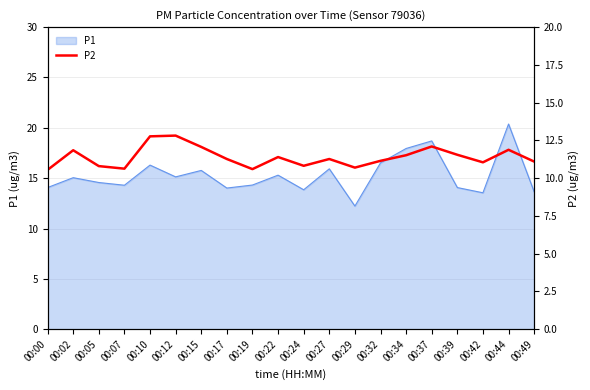

List the labels in order of value, smallest first.

00:00, 00:19, 00:07, 00:29, 00:05, 00:24, 00:42, 00:49, 00:32, 00:17, 00:27, 00:22, 00:34, 00:39, 00:02, 00:44, 00:15, 00:37, 00:10, 00:12